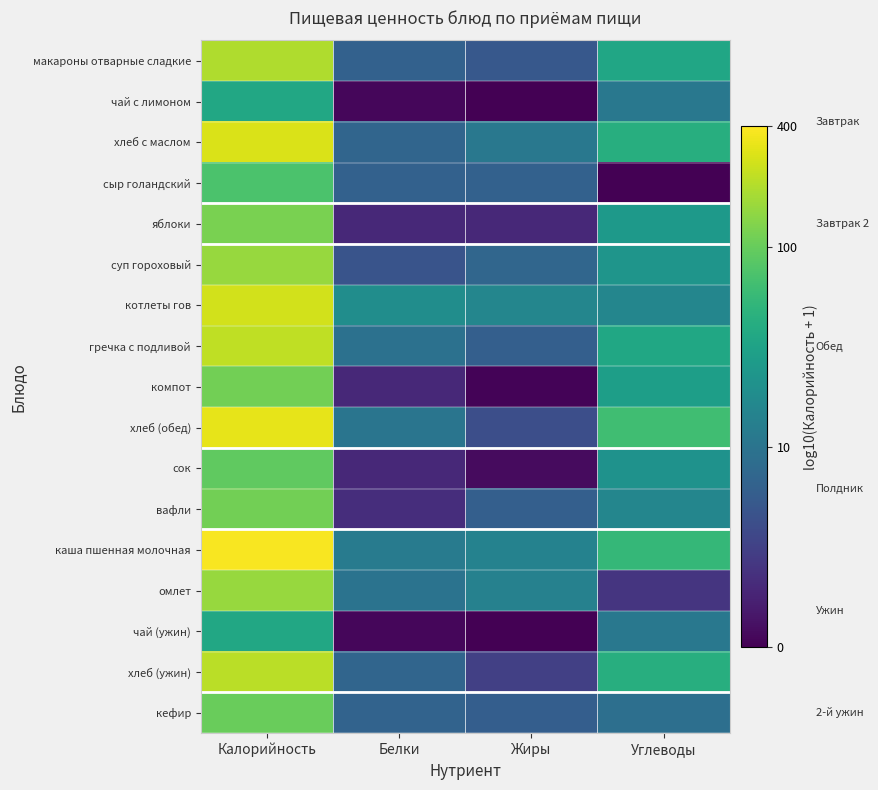

Reading left to right, transcribe all the data shown in this chart.

макароны отварные сладкие: Калорийность=2.3	Белки=0.8	Жиры=0.7	Углеводы=1.5
чай с лимоном: Калорийность=1.6	Белки=0.0	Жиры=0.0	Углеводы=1.0
хлеб с маслом: Калорийность=2.5	Белки=0.8	Жиры=1.0	Углеводы=1.6
сыр голандский: Калорийность=1.9	Белки=0.8	Жиры=0.8	Углеводы=0.0
яблоки: Калорийность=2.1	Белки=0.3	Жиры=0.3	Углеводы=1.4
суп гороховый: Калорийность=2.2	Белки=0.7	Жиры=0.9	Углеводы=1.4
котлеты гов: Калорийность=2.4	Белки=1.3	Жиры=1.2	Углеводы=1.2
гречка с подливой: Калорийность=2.4	Белки=1.0	Жиры=0.8	Углеводы=1.6
компот: Калорийность=2.0	Белки=0.3	Жиры=0.0	Углеводы=1.5
хлеб (обед): Калорийность=2.5	Белки=1.0	Жиры=0.6	Углеводы=1.8
сок: Калорийность=2.0	Белки=0.3	Жиры=0.1	Углеводы=1.3
вафли: Калорийность=2.0	Белки=0.3	Жиры=0.8	Углеводы=1.2
каша пшенная молочная: Калорийность=2.6	Белки=1.1	Жиры=1.2	Углеводы=1.7
омлет: Калорийность=2.2	Белки=1.0	Жиры=1.1	Углеводы=0.4
чай (ужин): Калорийность=1.6	Белки=0.0	Жиры=0.0	Углеводы=1.0
хлеб (ужин): Калорийность=2.3	Белки=0.9	Жиры=0.5	Углеводы=1.6
кефир: Калорийность=2.0	Белки=0.8	Жиры=0.8	Углеводы=1.0